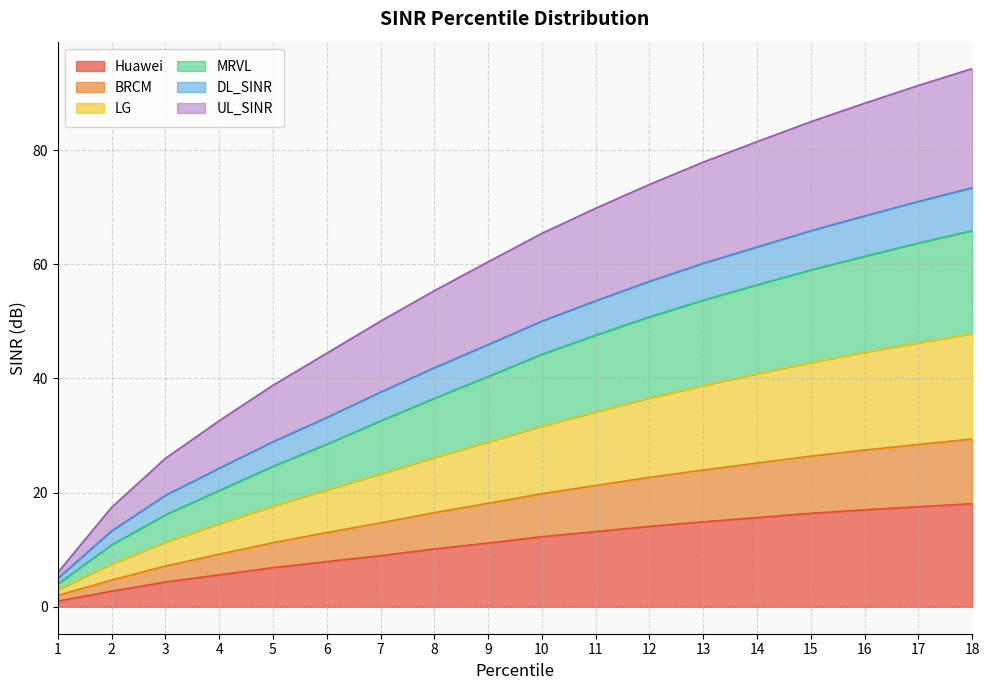

At which category is the sum across all series the highest?

18